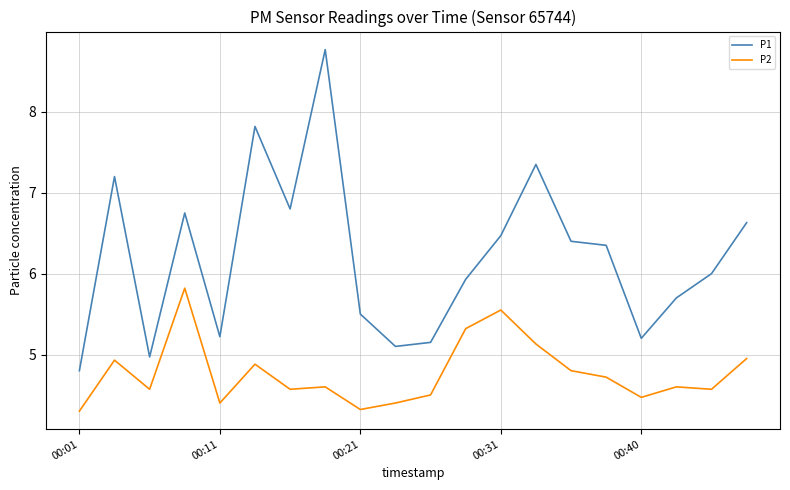

True or false: P1 has more than 0 interior local peaks.

True